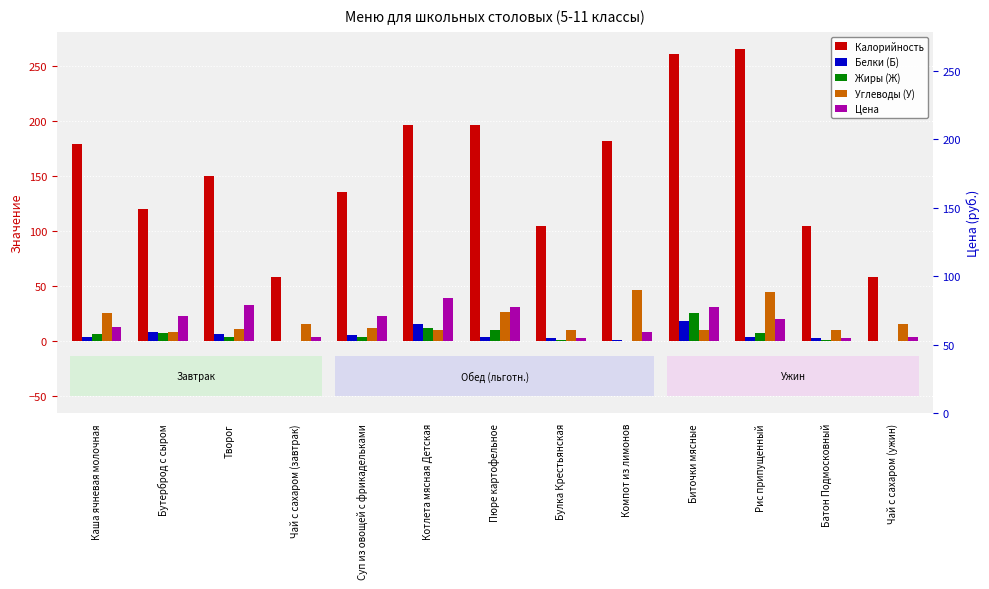

Between Биточки мясные and Батон Подмосковный, which series saw the biggest shift?

Калорийность